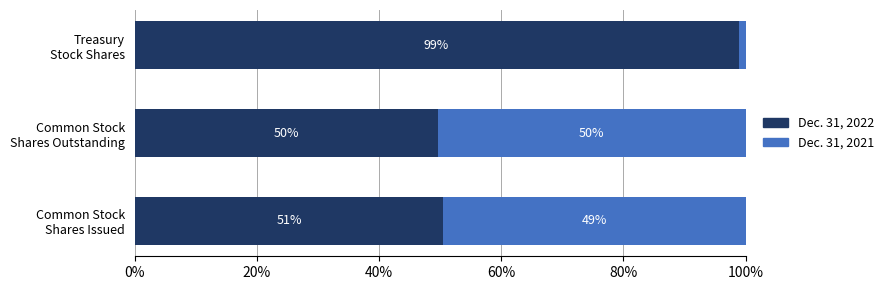

What are all the series names shown in the legend?

Dec. 31, 2022, Dec. 31, 2021